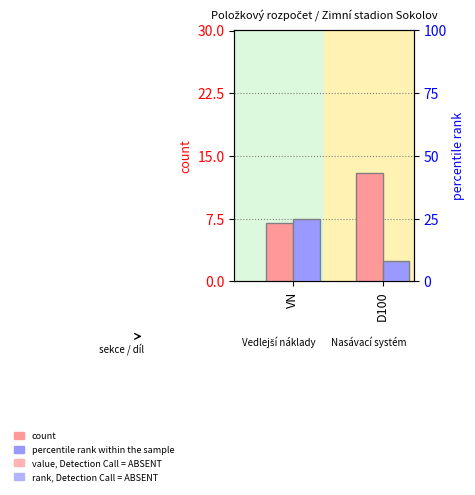

Rank the series by their maximum value, from highest to lowest.

percentile rank within the sample, count